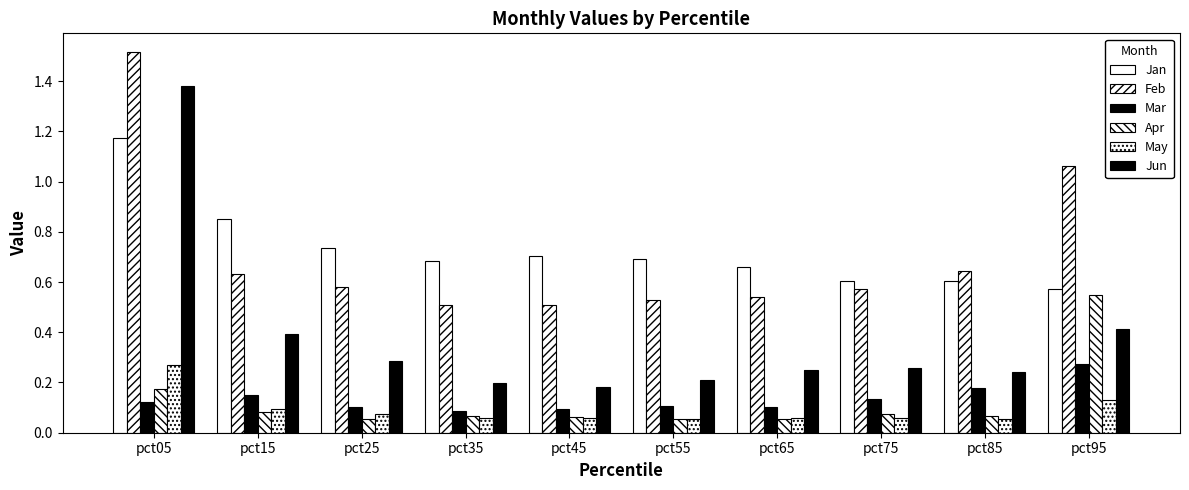

At which category does the chart reach its peak across all series?

pct05